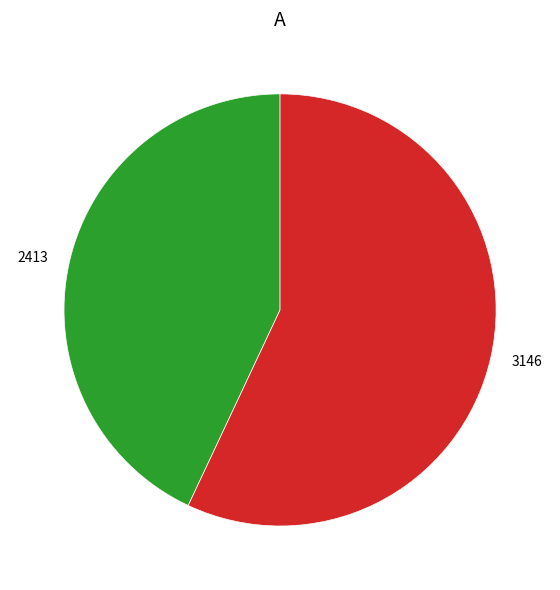

Combined, do 3146 and 2413 account for over 50%?

Yes